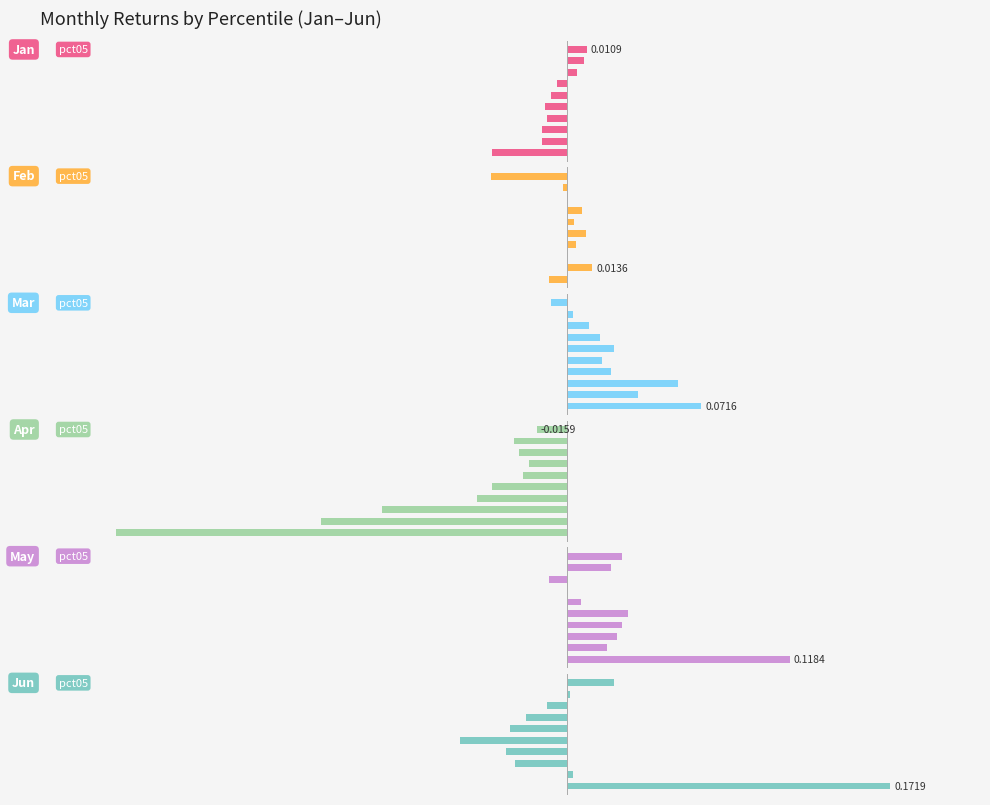

Is the value of May at 0 greater than the value of Jan at 3?

Yes